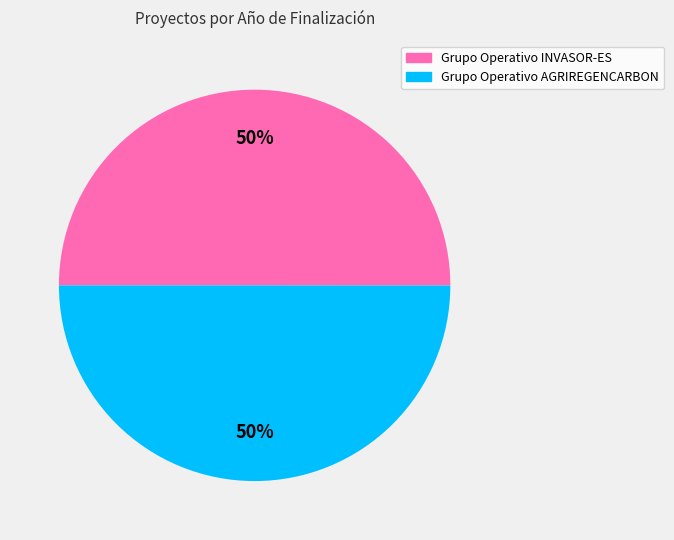

Count the number of slices in the pie.

2